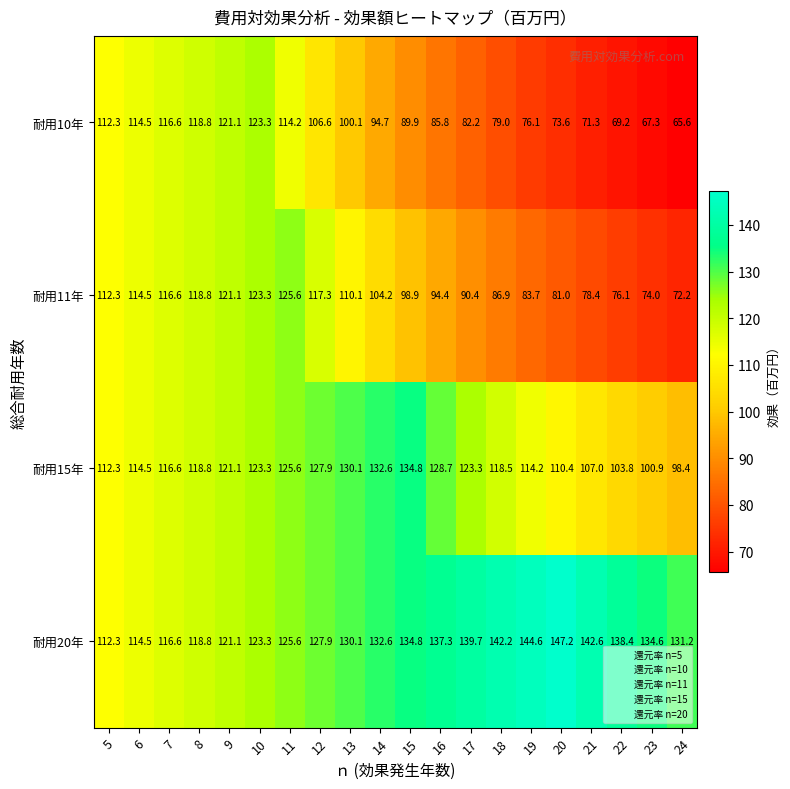

At 19, list the series in order from largest to smallest.

耐用20年, 耐用15年, 耐用11年, 耐用10年